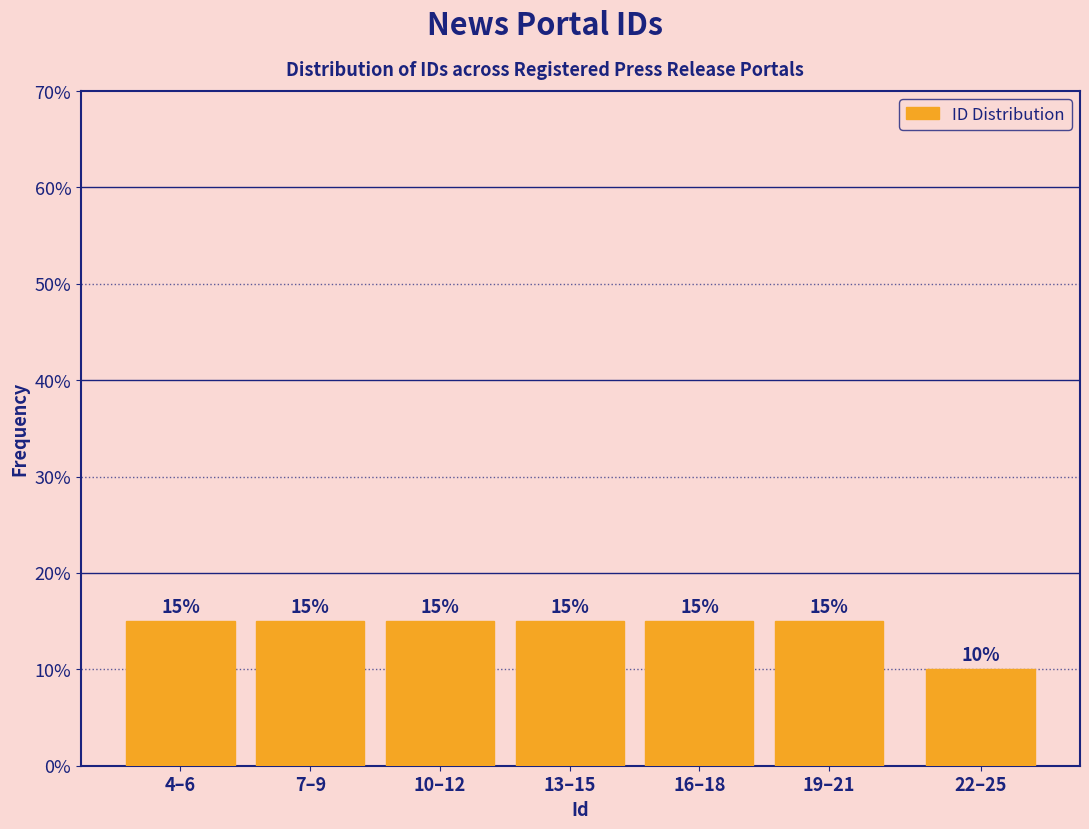

Reading left to right, what are all the values shown in this chart?

4–6=15	7–9=15	10–12=15	13–15=15	16–18=15	19–21=15	22–25=10